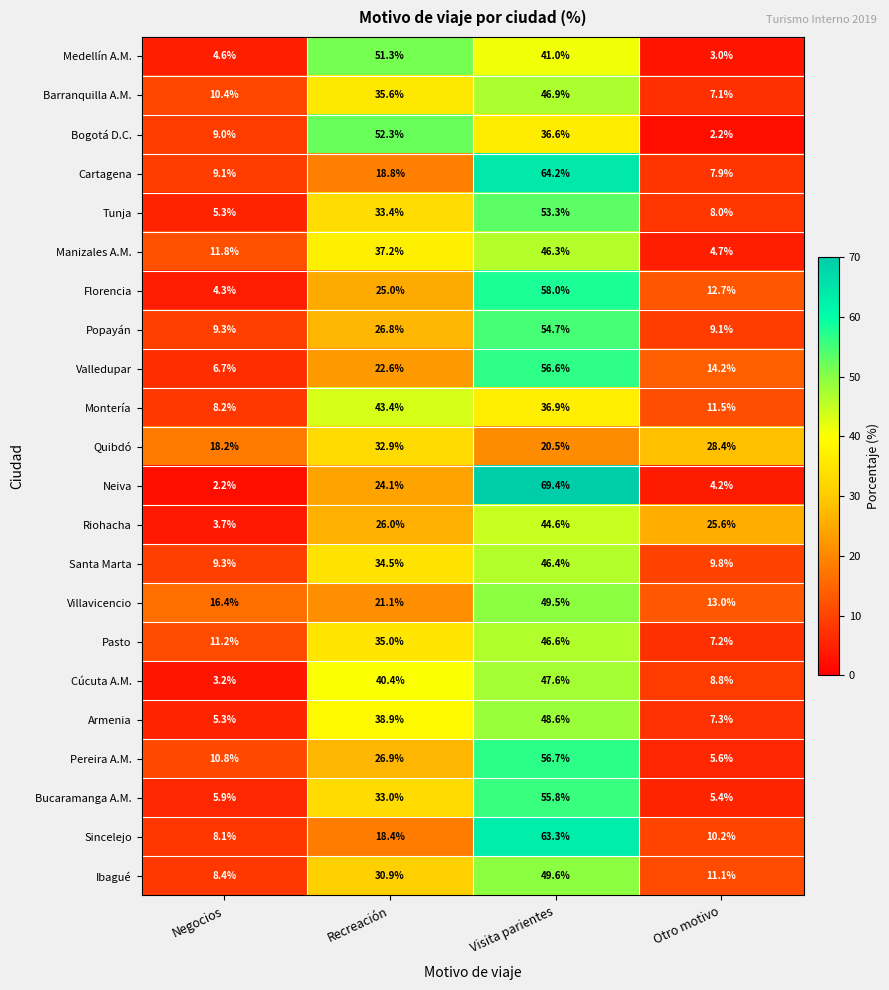

At which label is Valledupar closest to 31?

Recreación